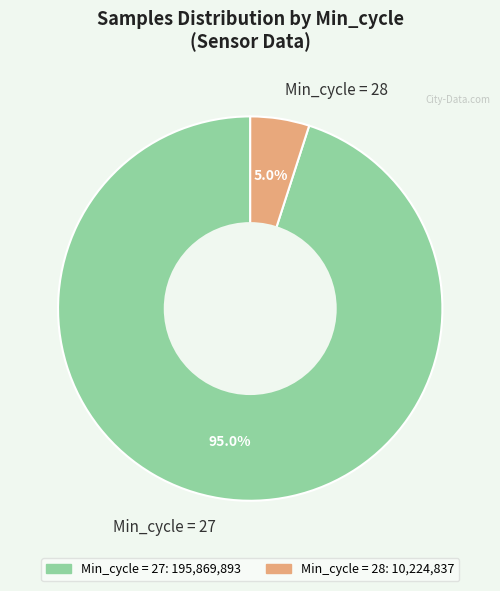

What is the largest slice in the pie chart?

Min_cycle = 27